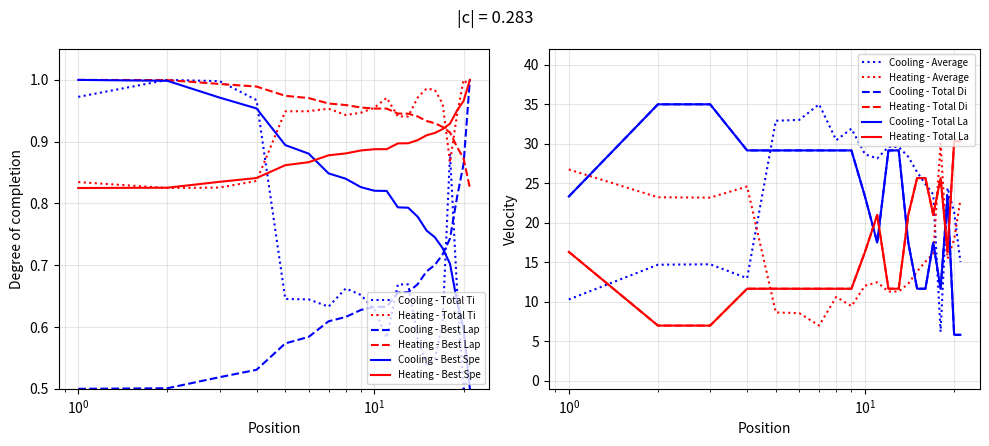

How many intersections are there between Heating - Best Spe and Cooling - Best Spe?

1